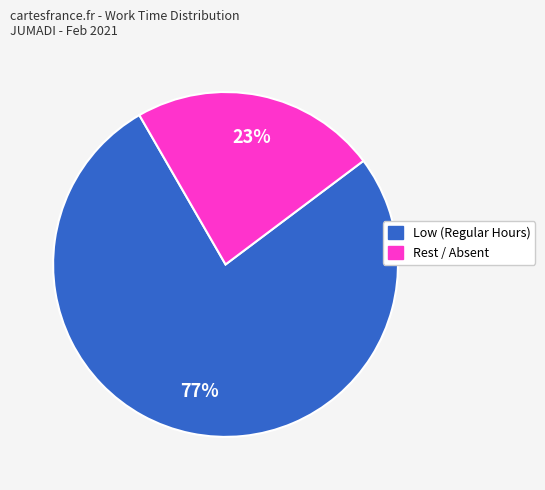

To the nearest percent, what is the difference between the largest and smallest slice percentages?

54%